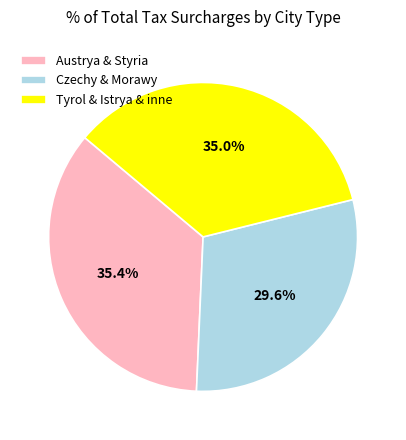

How many segments does this pie chart have?

3